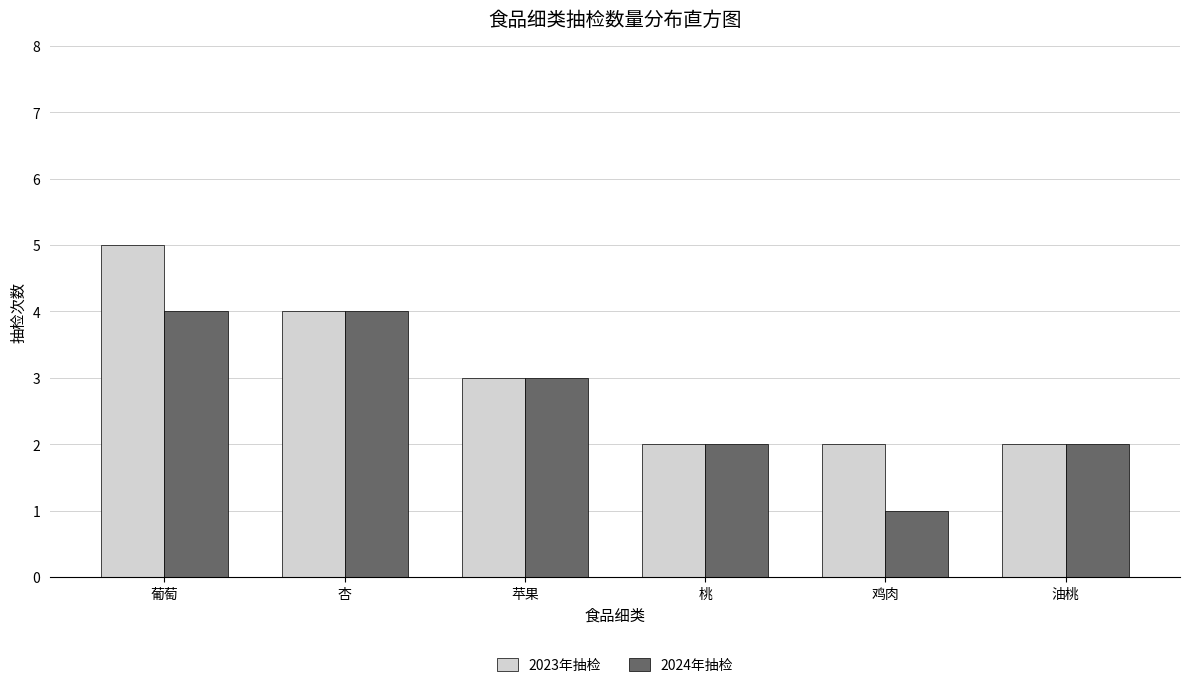

Reading right to left, extract all data points from this chart.

2023年抽检: 2	2	2	3	4	5
2024年抽检: 2	1	2	3	4	4